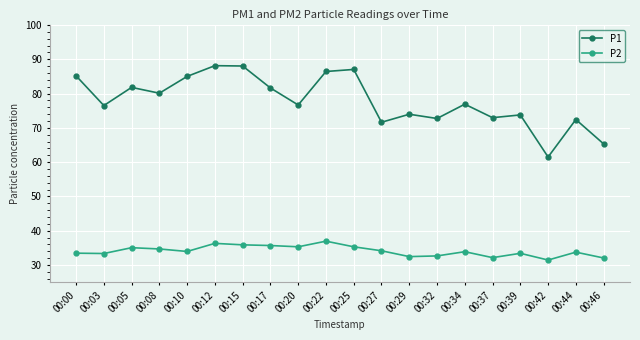

At which category does the chart reach its minimum across all series?

00:42